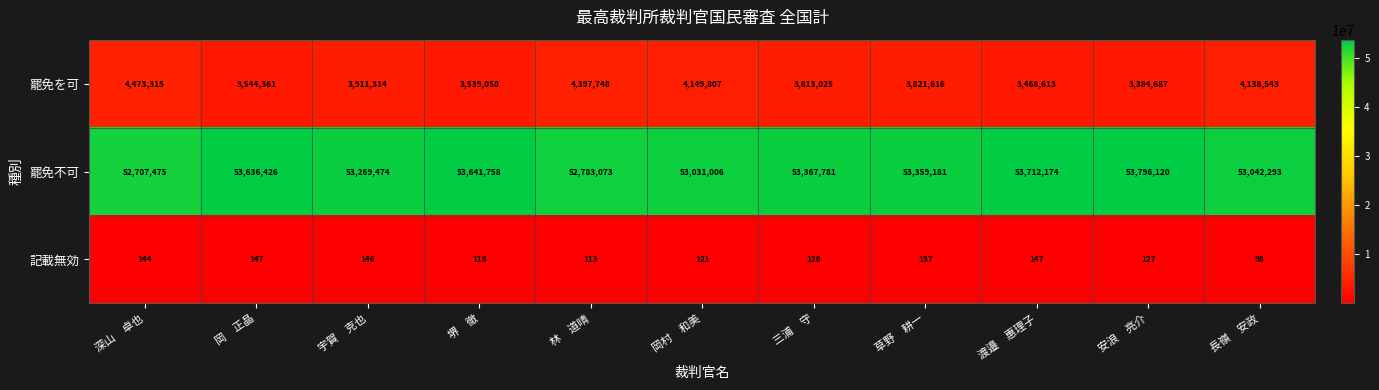

Where is 記載無効 nearest to the value 122?

岡村　和美